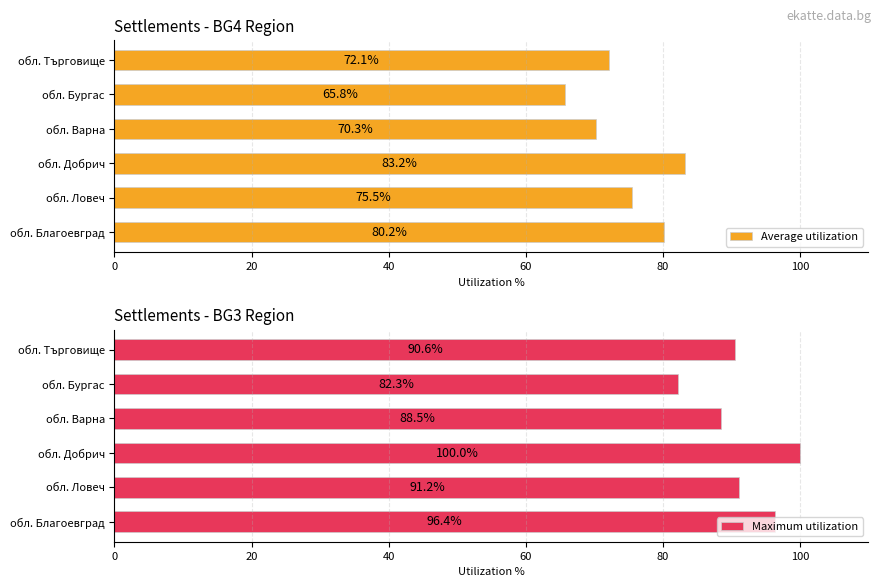

How many distinct data groups are displayed?

2